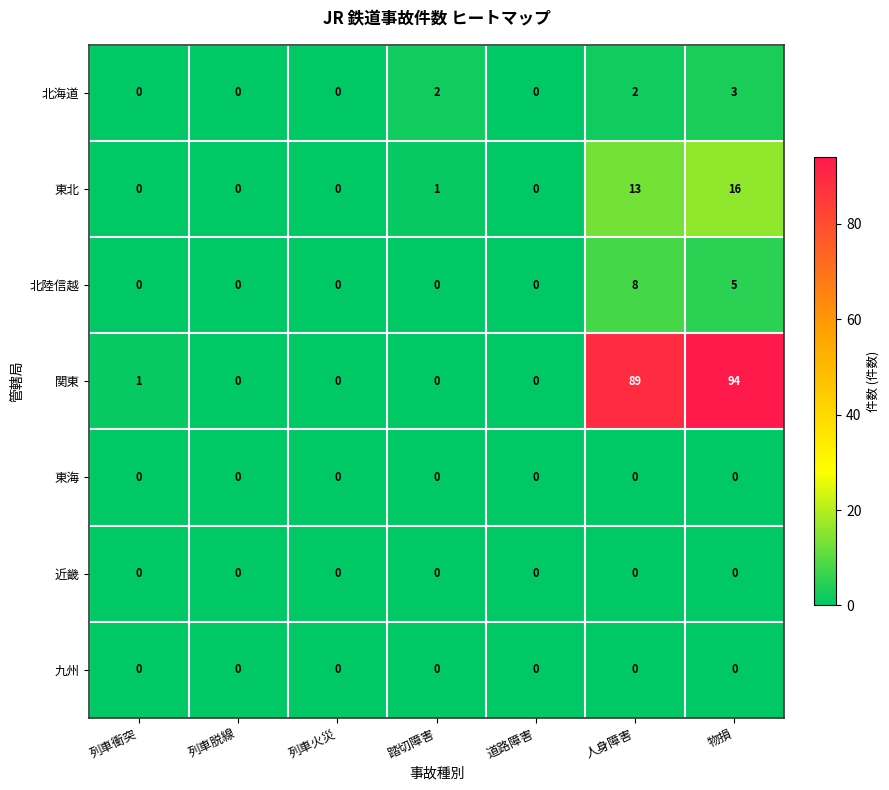

At which category does the chart reach its peak across all series?

物損